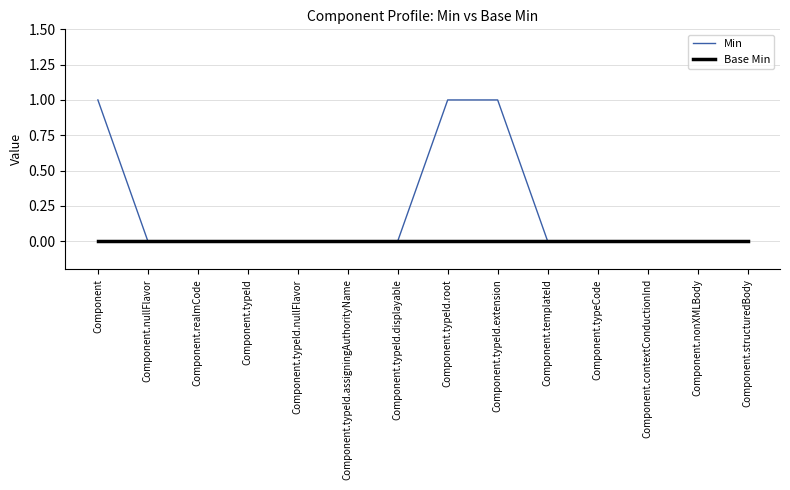

Reading right to left, extract all data points from this chart.

Min: Component.structuredBody=0	Component.nonXMLBody=0	Component.contextConductionInd=0	Component.typeCode=0	Component.templateId=0	Component.typeId.extension=1	Component.typeId.root=1	Component.typeId.displayable=0	Component.typeId.assigningAuthorityName=0	Component.typeId.nullFlavor=0	Component.typeId=0	Component.realmCode=0	Component.nullFlavor=0	Component=1
Base Min: Component.structuredBody=0	Component.nonXMLBody=0	Component.contextConductionInd=0	Component.typeCode=0	Component.templateId=0	Component.typeId.extension=0	Component.typeId.root=0	Component.typeId.displayable=0	Component.typeId.assigningAuthorityName=0	Component.typeId.nullFlavor=0	Component.typeId=0	Component.realmCode=0	Component.nullFlavor=0	Component=0